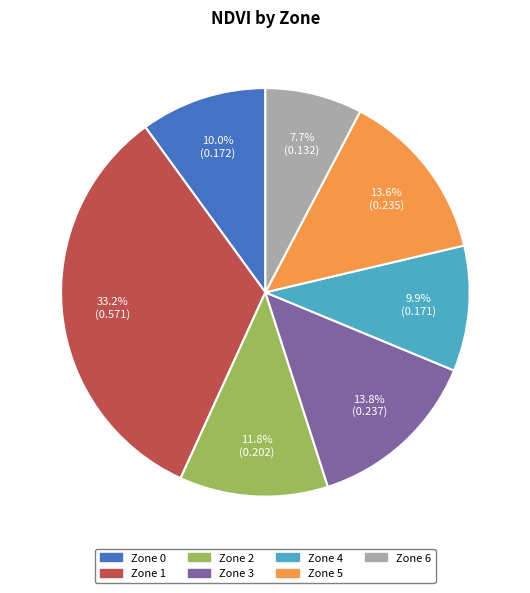

Does Zone 1 represent more than half of the total?

No